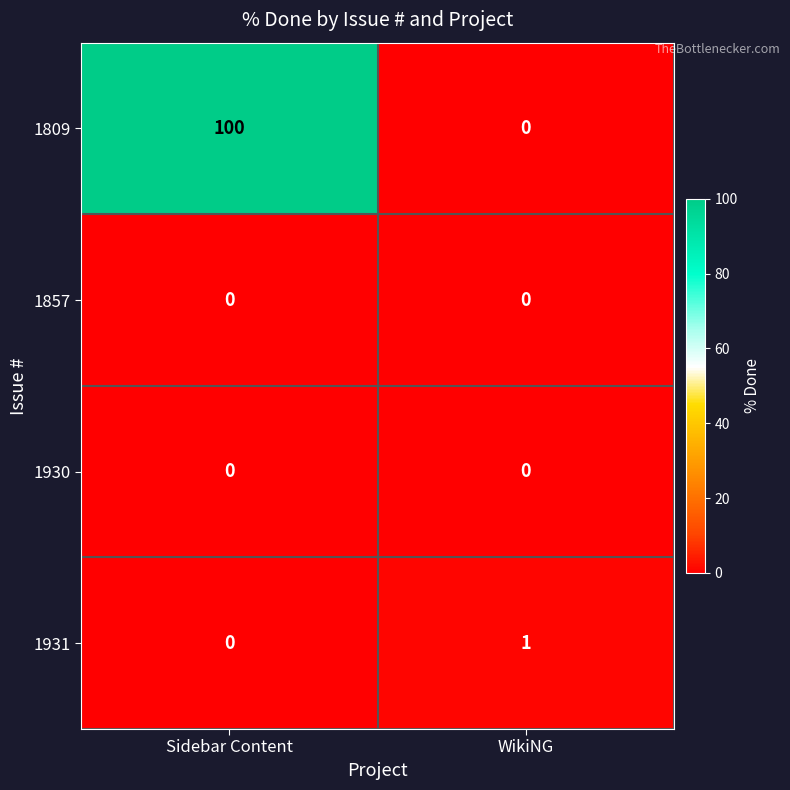

Between Sidebar Content and WikiNG, which series saw the biggest shift?

1809